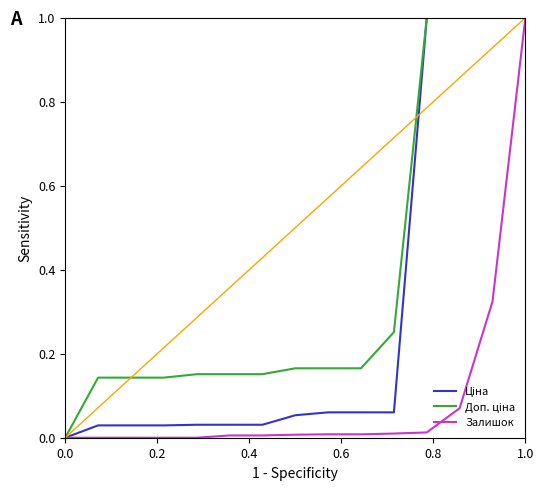

What is the greatest value displayed?

1.0